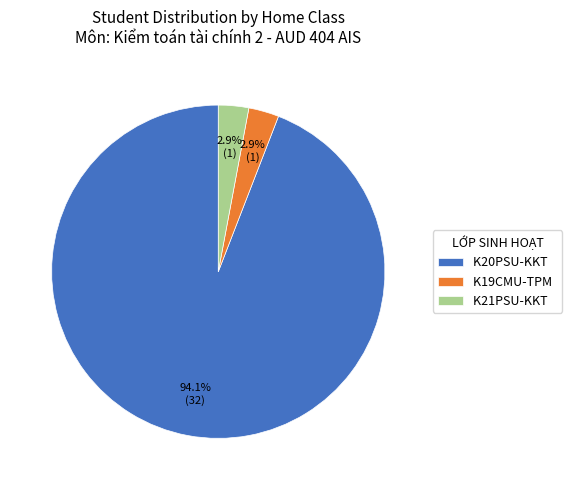

Which slice represents more than half of the pie?

K20PSU-KKT